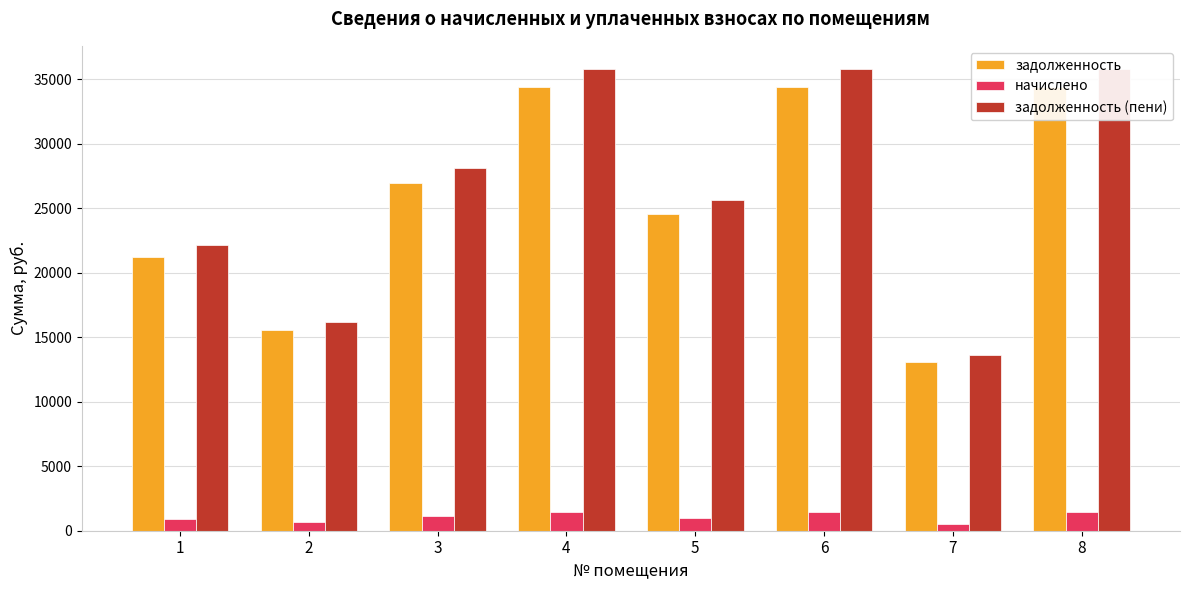

At 7, list the series in order from largest to smallest.

задолженность (пени), задолженность, начислено